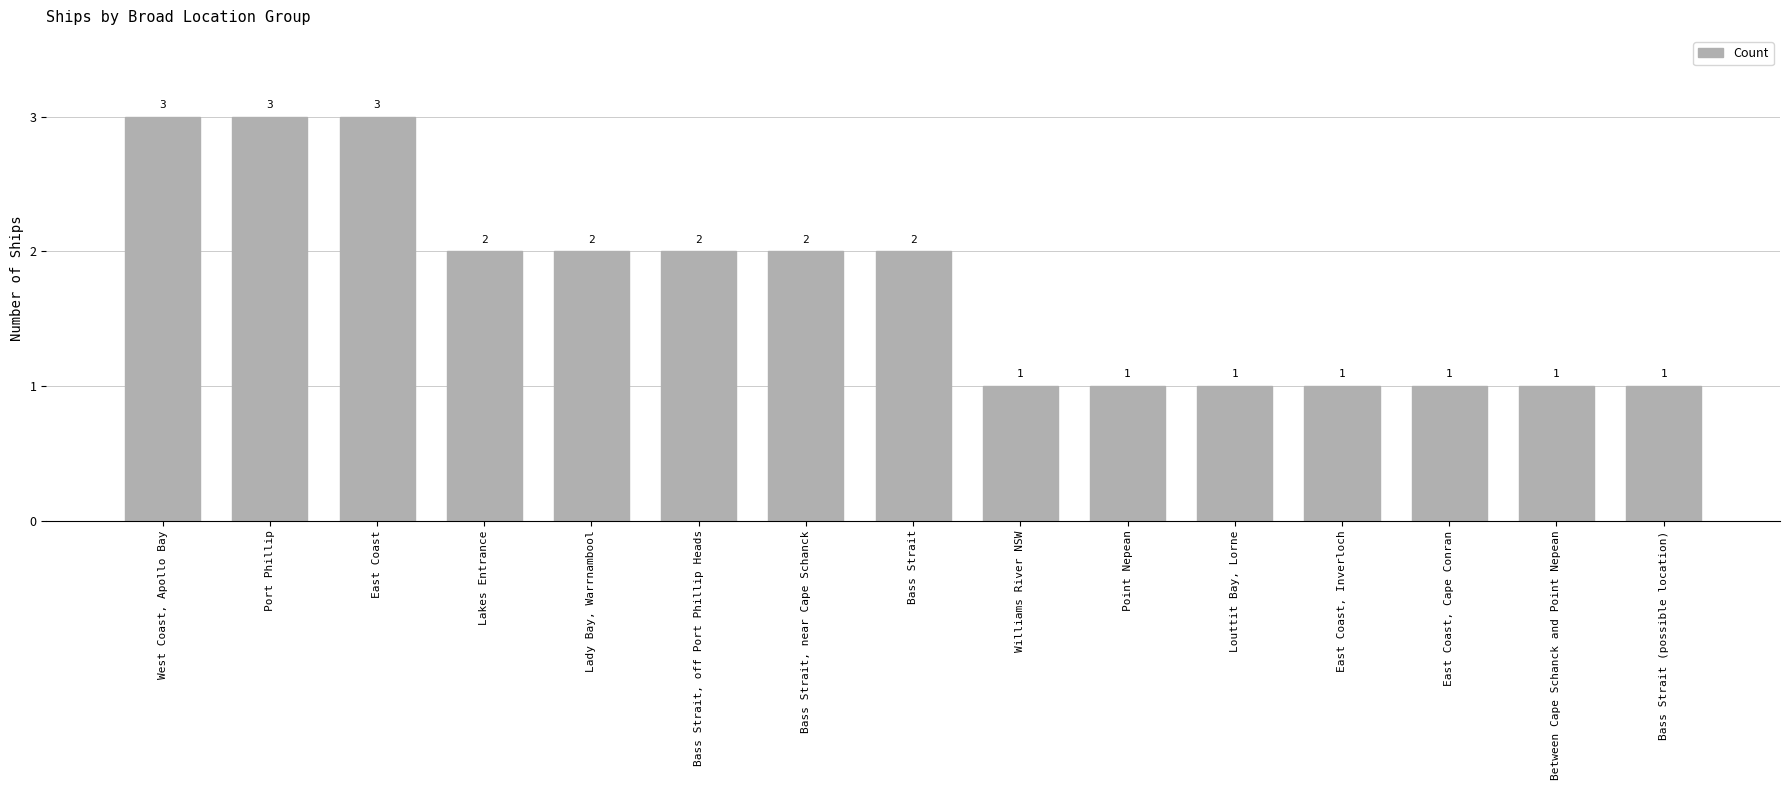

True or false: the data shows 1 at Point Nepean.

True